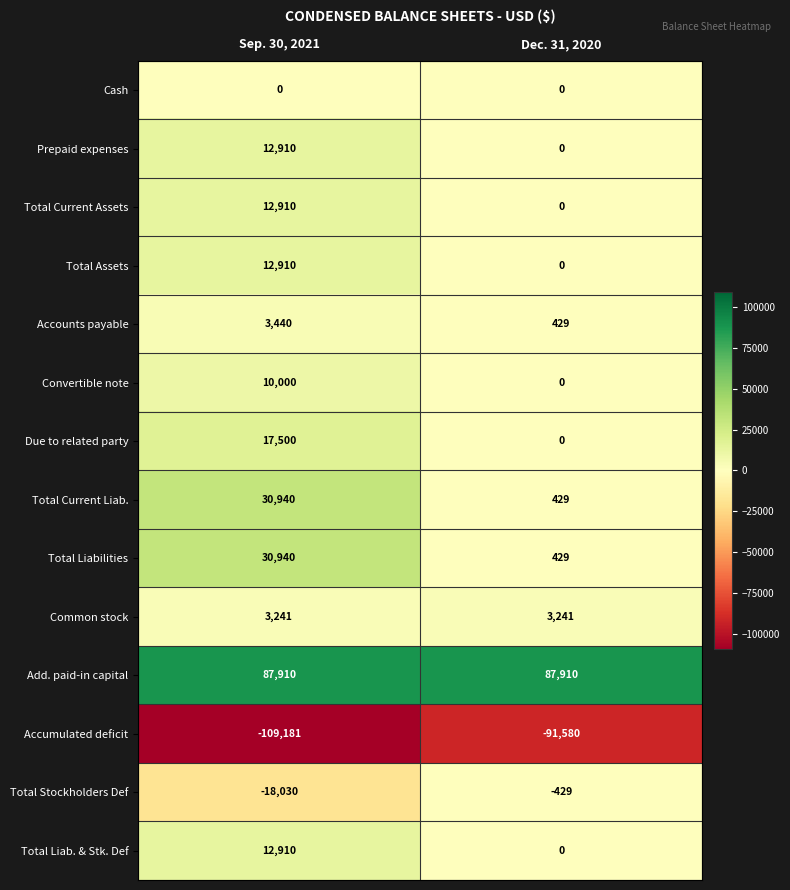

Which series has the largest total across all categories?

Add. paid-in capital